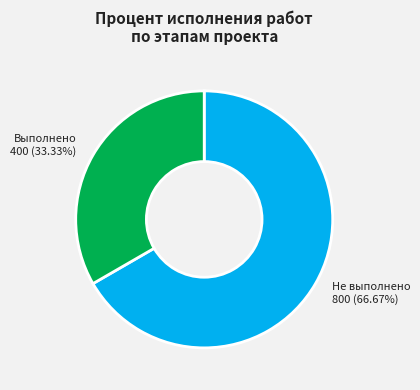

Is there a majority slice in this chart?

Yes